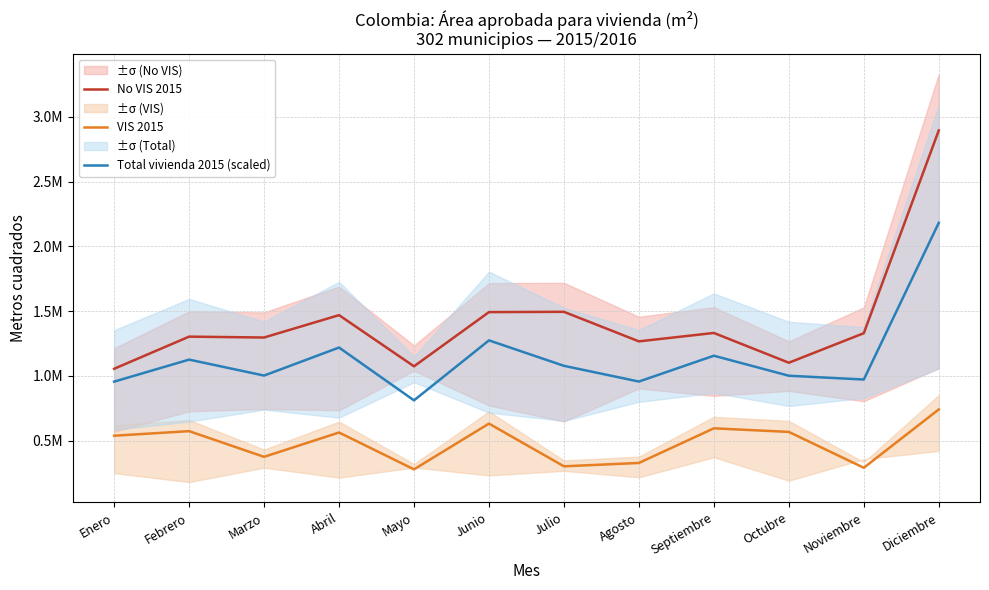

What is the maximum value shown in the chart?

2896444.0